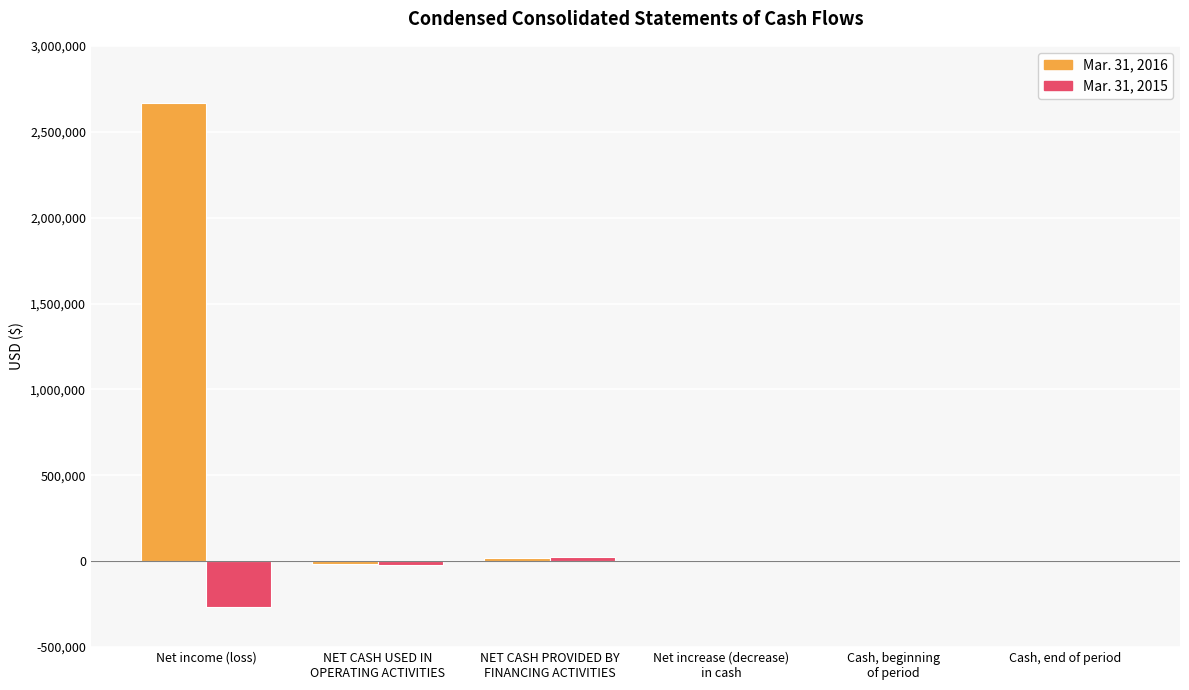

Which category has the highest value in the Mar. 31, 2016 series?

Net income (loss)